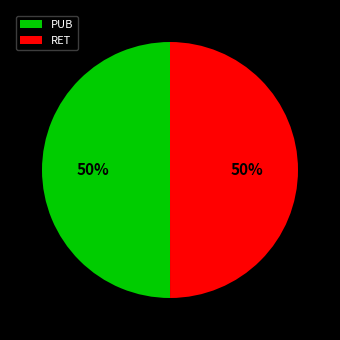

Do PUB and RET together represent more than half of the pie?

Yes